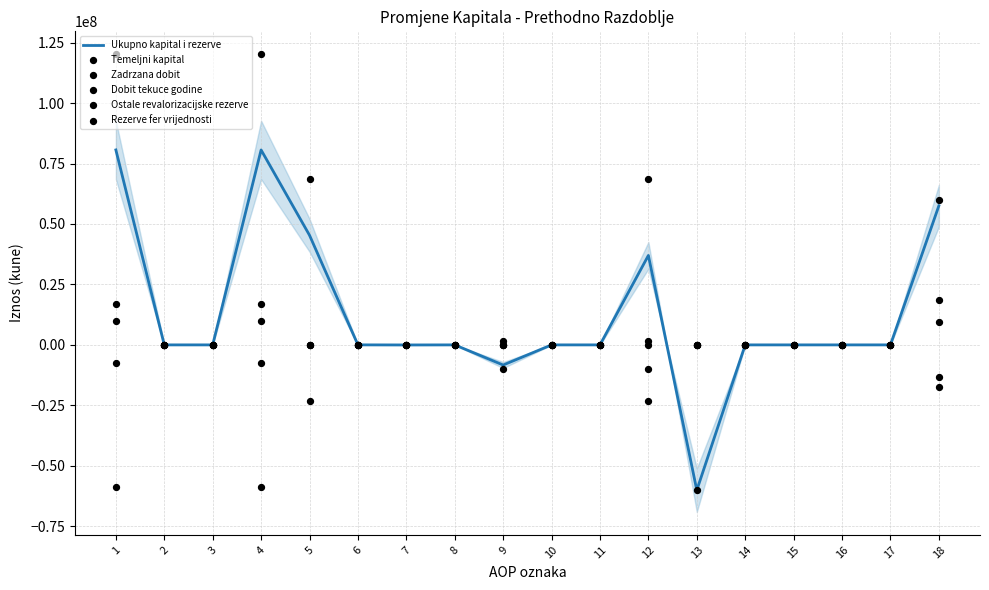

Which series contains the lowest Y value?

Ukupno kapital i rezerve